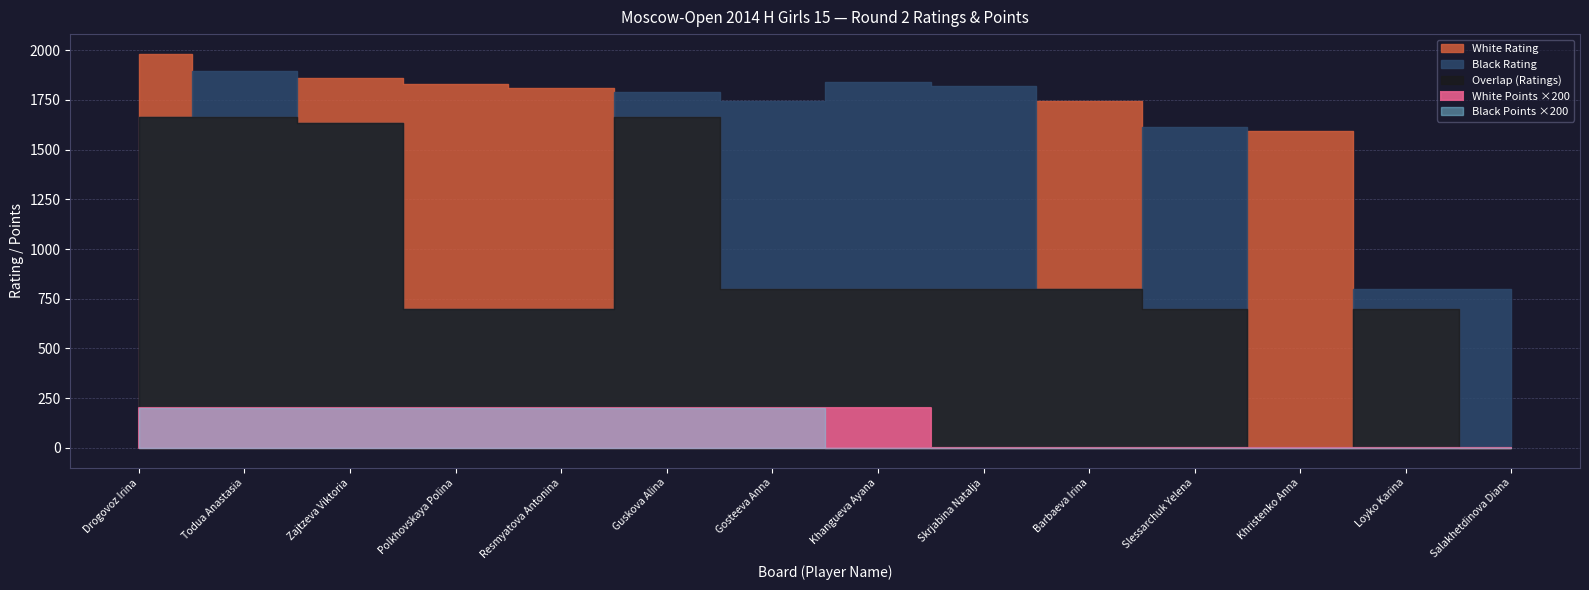

How many categories are shown in the chart?

14